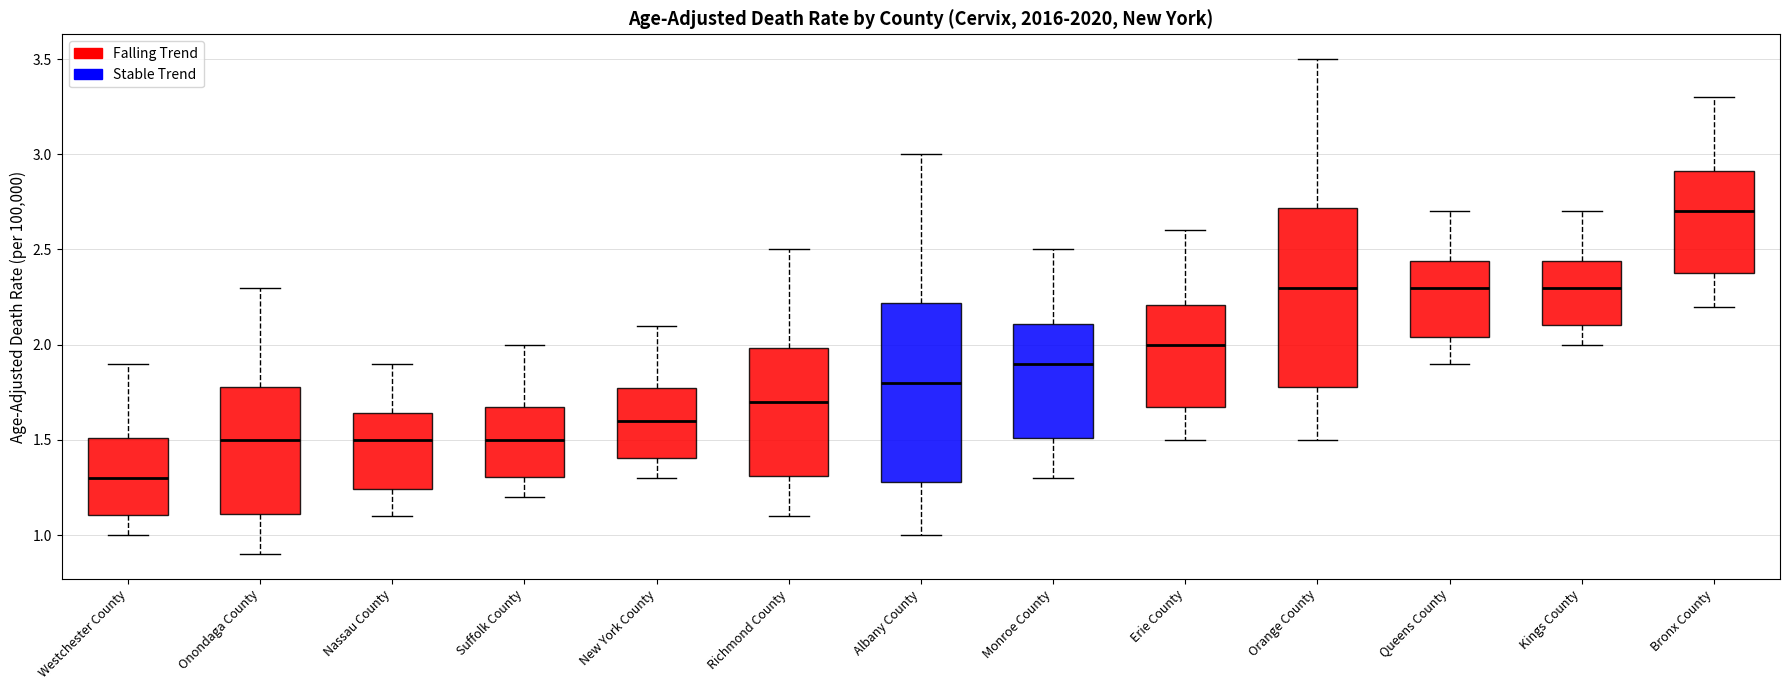

Where does the lower whisker of the box for Albany County end on the y-axis? The values are not printed on the chart, so give them approximately, as read against the axis.

1.00